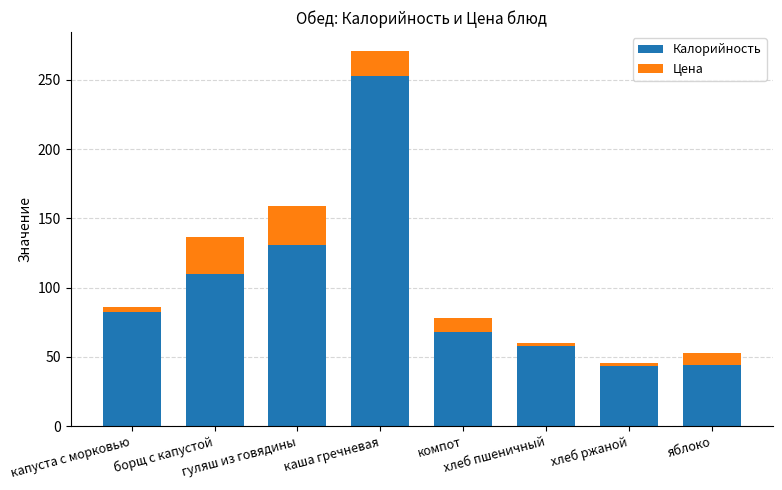

What is the average value of the Калорийность series?

98.6